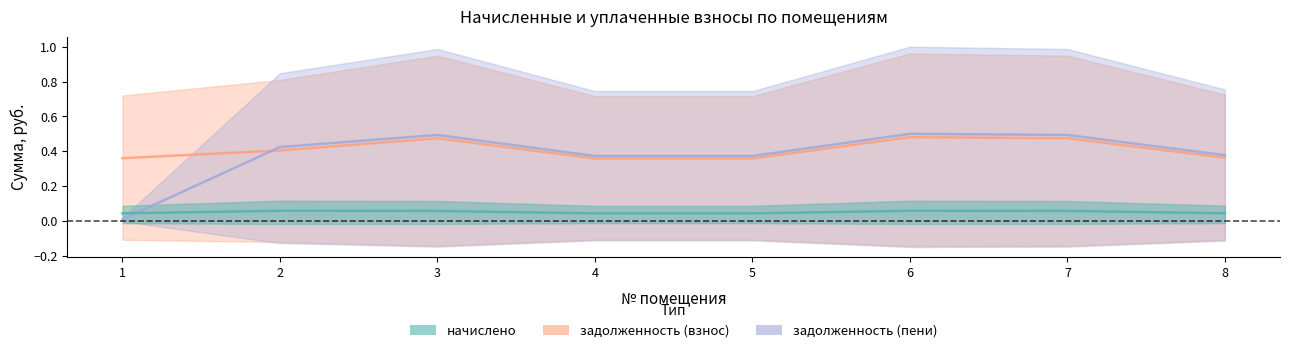

What value does the задолженность (взнос) series have at 5?

0.4